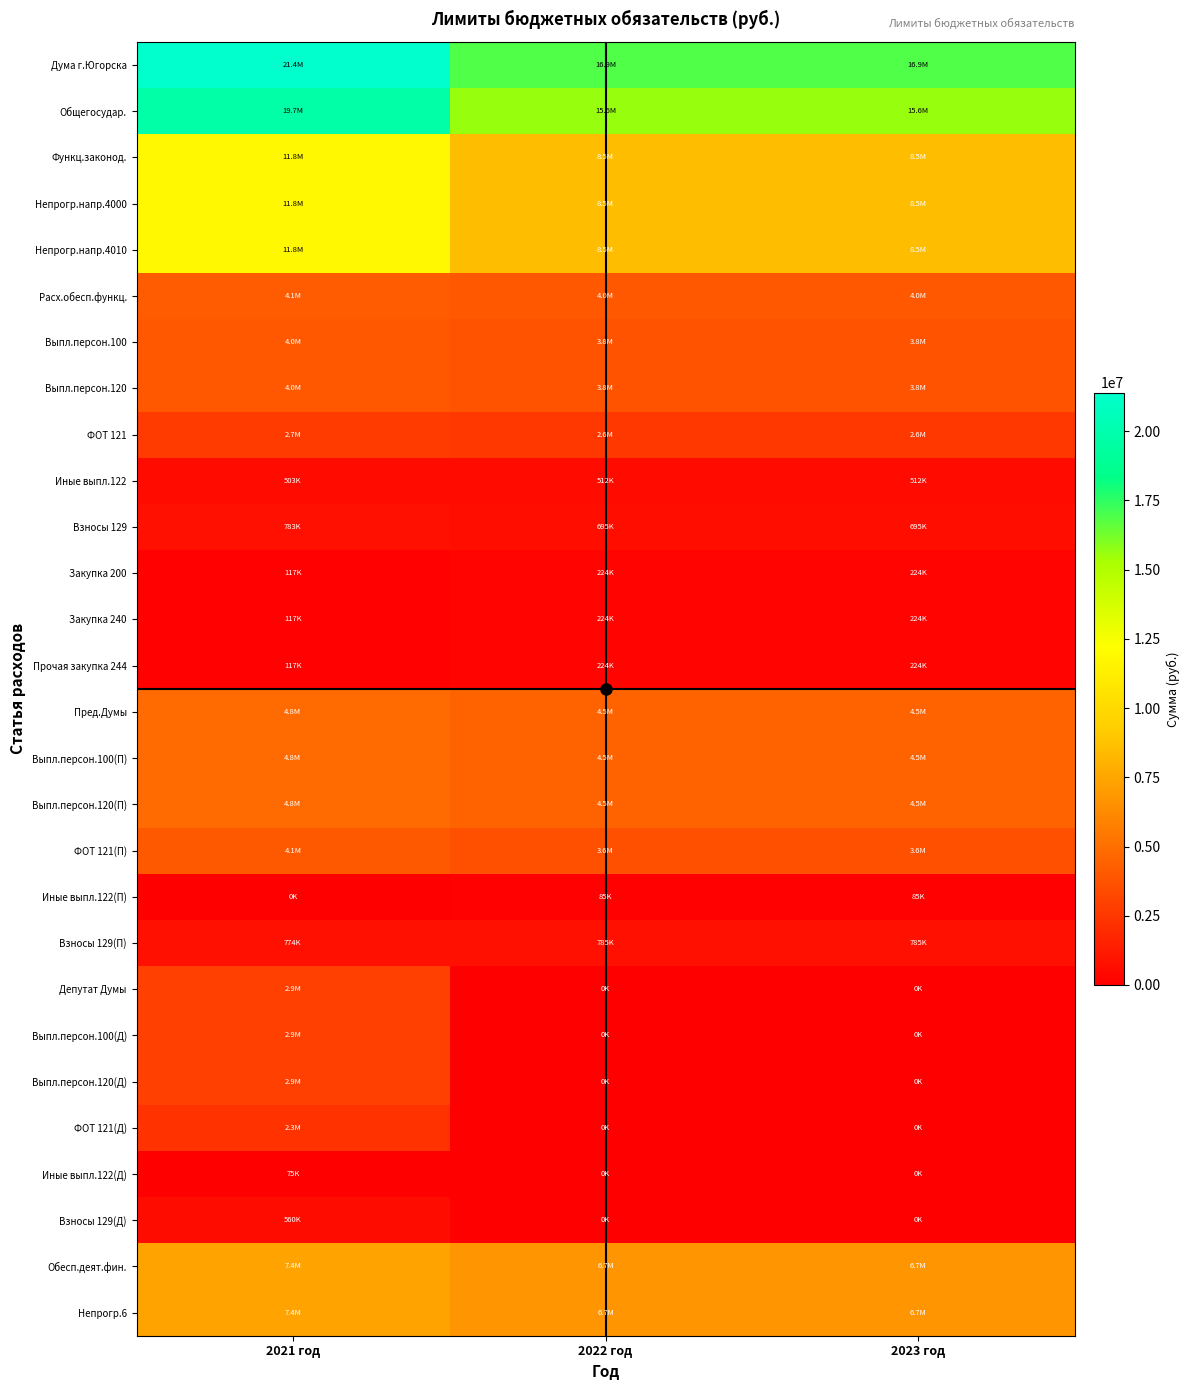

Which series has the widest spread of values?

Дума г.Югорска